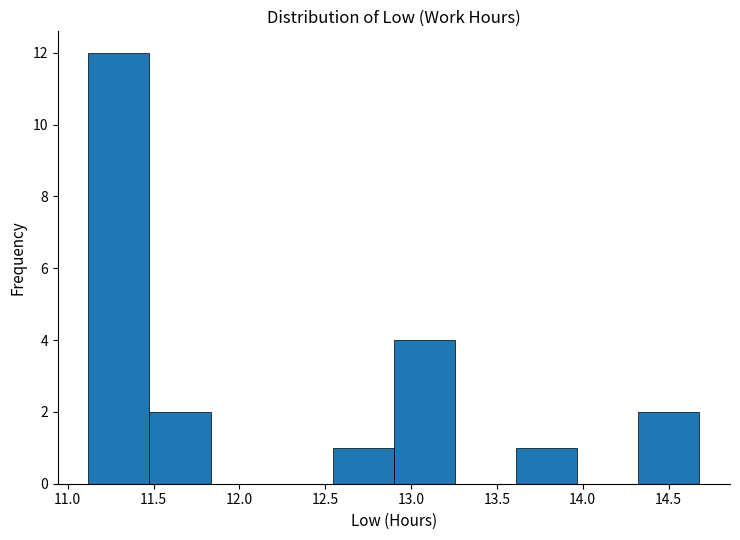

Reading left to right, list every bar in this chart as the range it spans on the x-axis followed by its height. Neither the bar edges nor the heights are printed on the chart, so give them approximately, as read against the axes.

11.10 to 11.50: 12
11.50 to 11.85: 2
11.85 to 12.20: 0
12.20 to 12.55: 0
12.55 to 12.90: 1
12.90 to 13.25: 4
13.25 to 13.60: 0
13.60 to 13.95: 1
13.95 to 14.30: 0
14.30 to 14.70: 2